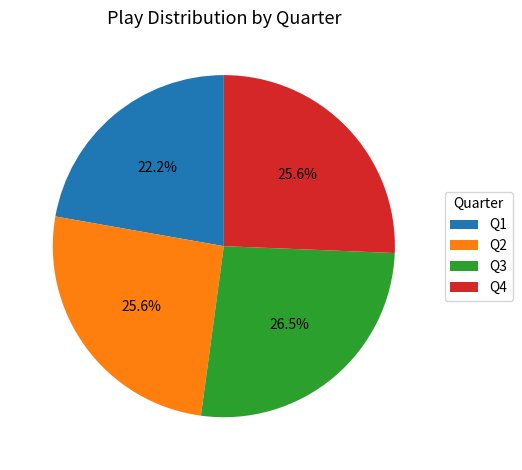

Which category has the smallest portion of the pie?

Q1